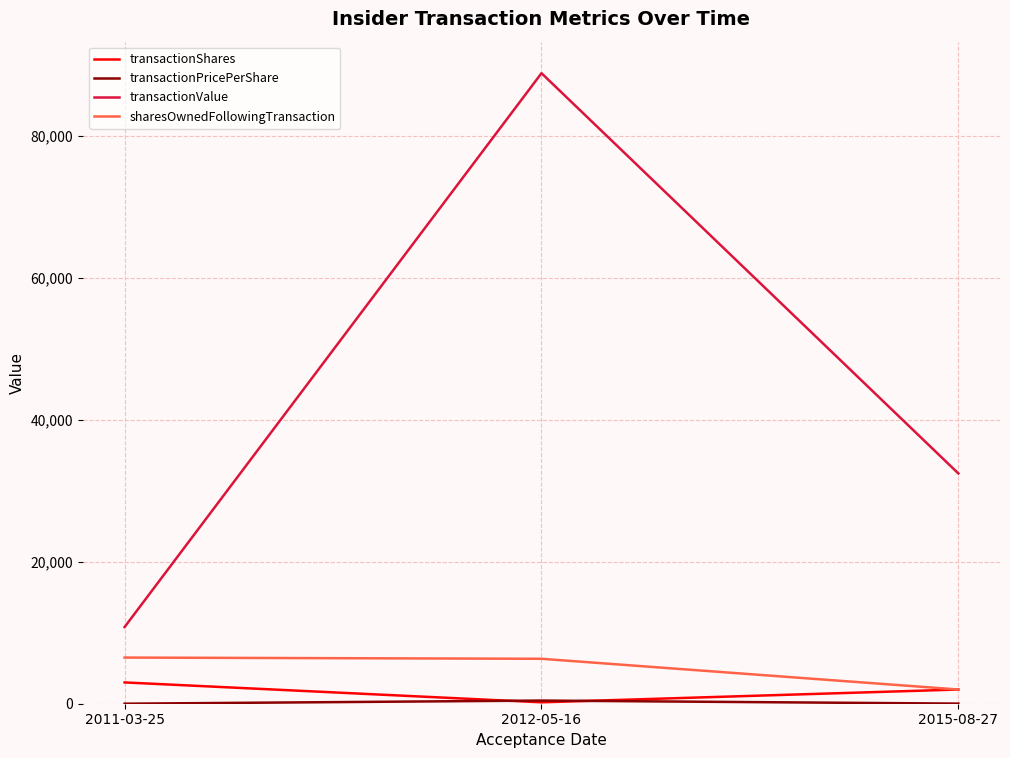

The value of transactionValue at 2015-08-27 is 10310.3. True or false?

False